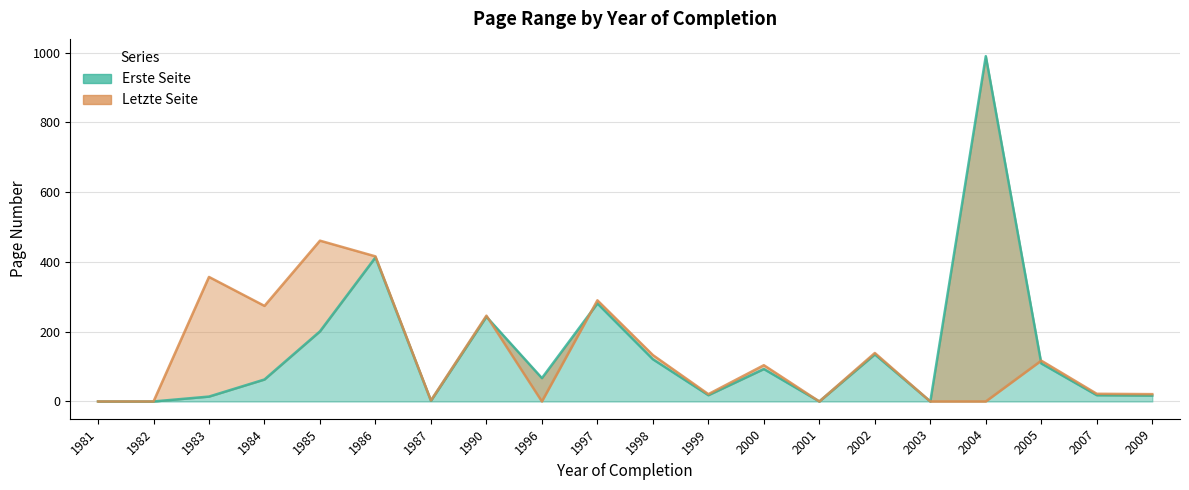

How many lines are shown in the chart?

2